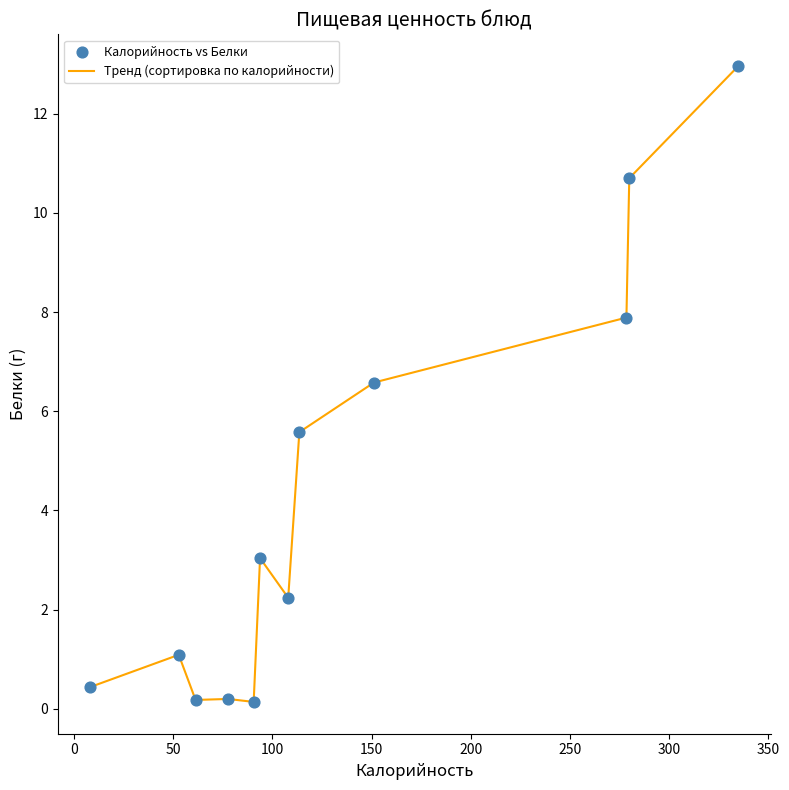

What is the maximum value shown in the chart?

13.0